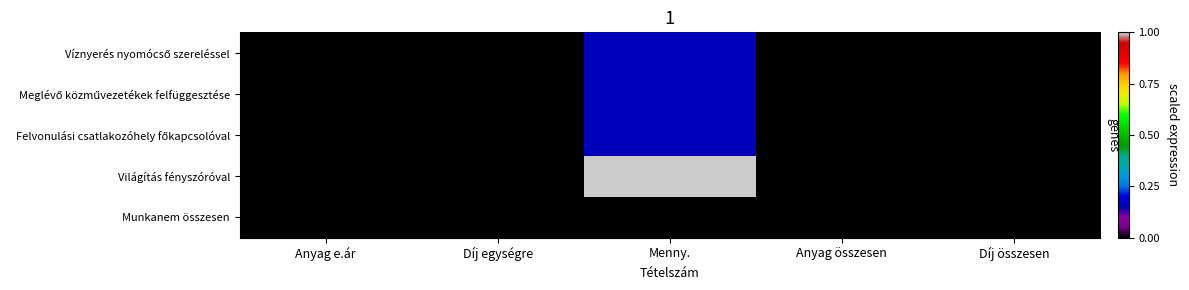

What is the sum of the Víznyerés nyomócső szereléssel values at Menny. and Anyag e.ár?

0.2